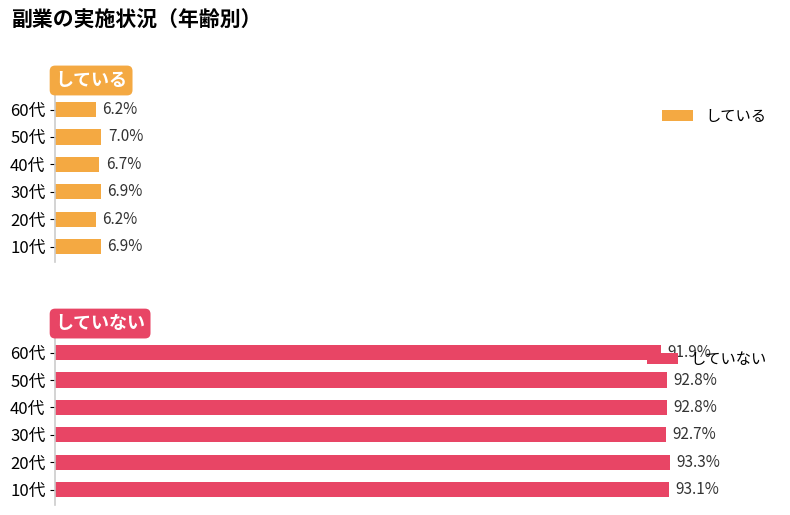

List the series in order of their peak value, highest first.

していない, している